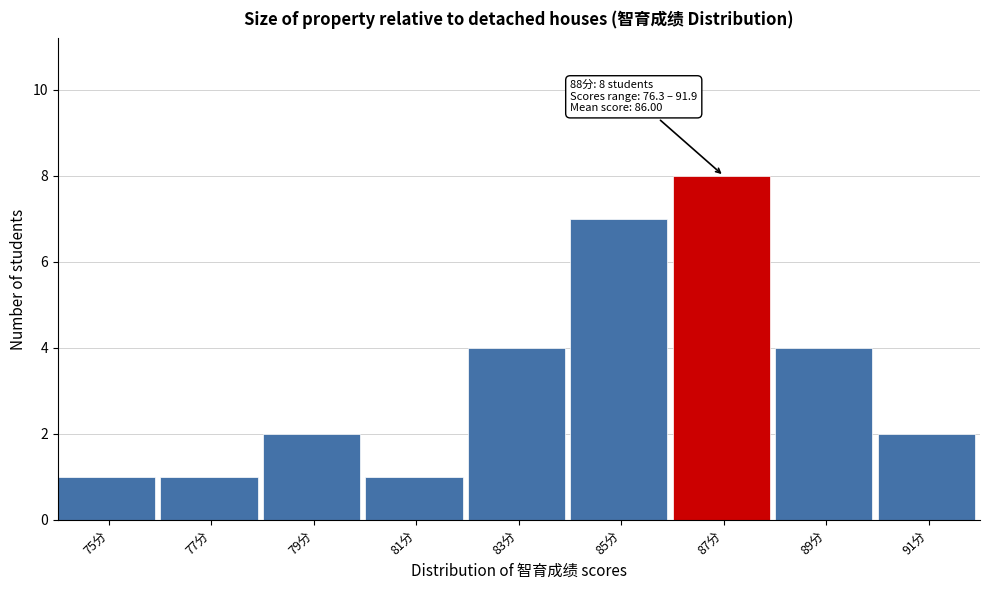

Reading left to right, extract all data points from this chart.

1	1	2	1	4	7	8	4	2